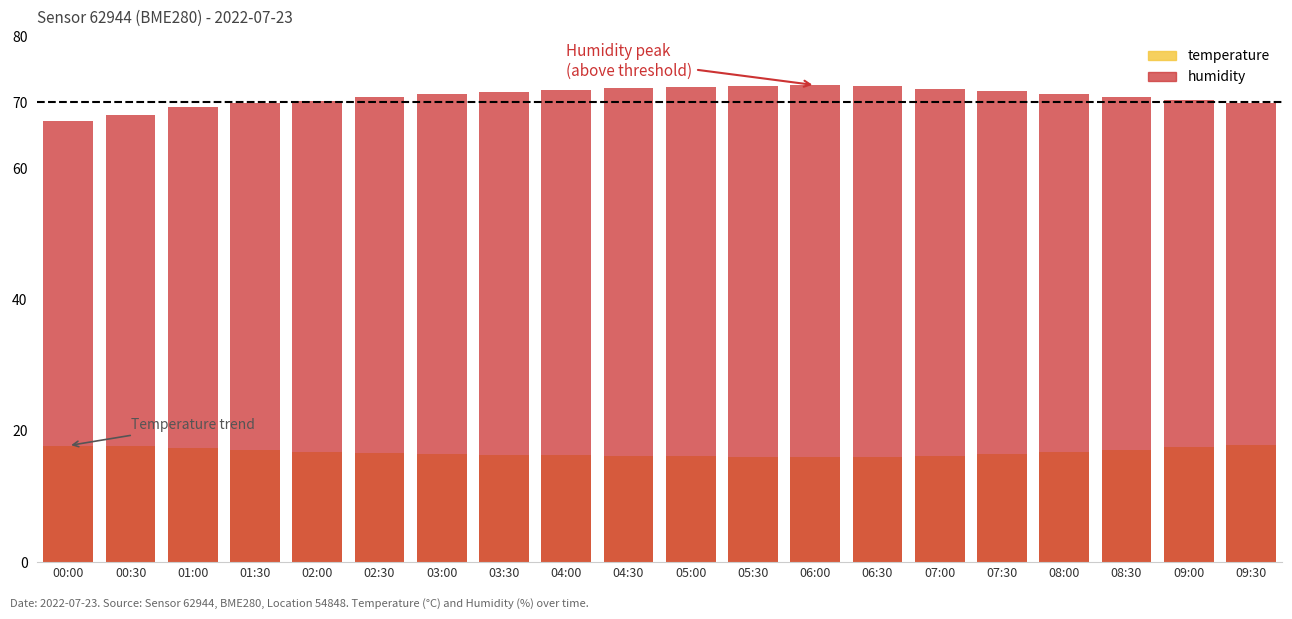

Between 02:30 and 05:30, which series saw the biggest shift?

humidity